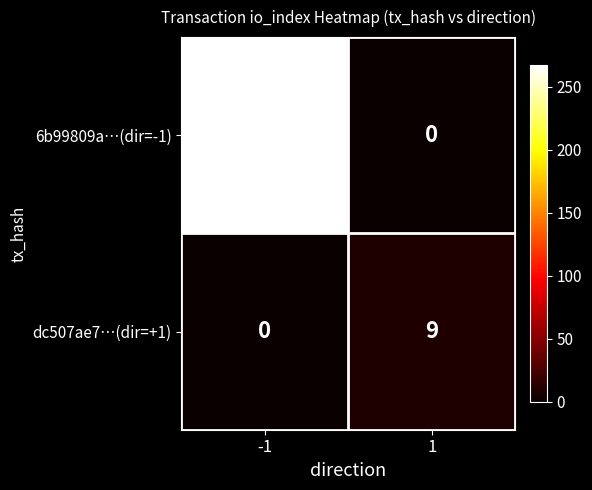

List the series in order of their peak value, lowest first.

dc507ae7…(dir=+1), 6b99809a…(dir=-1)